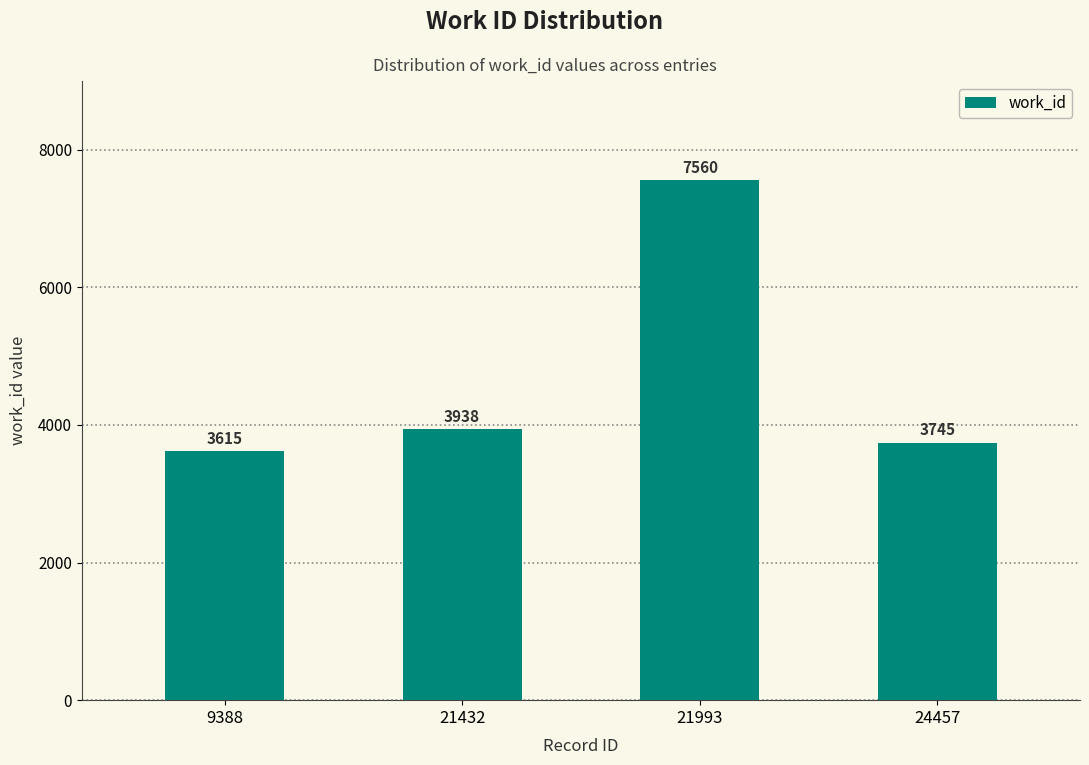

The value at 24457 is 3745. True or false?

True